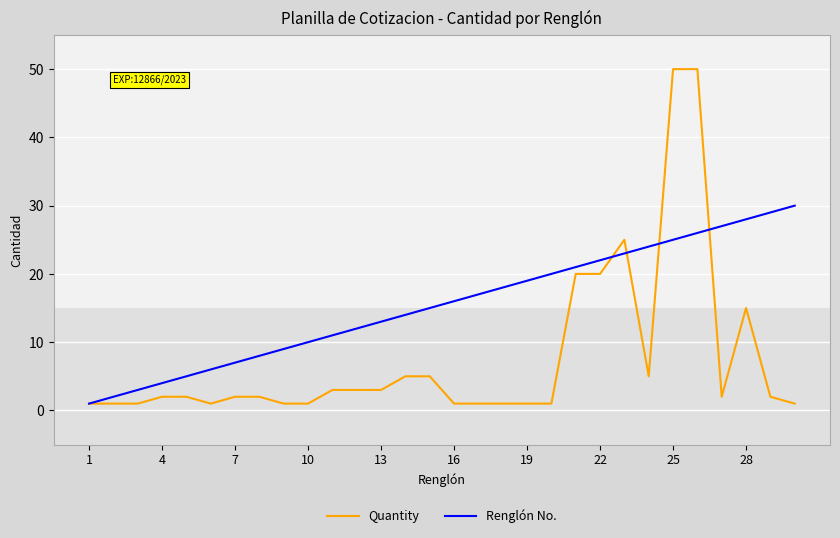

Does the chart display data point markers on the line(s)?

No